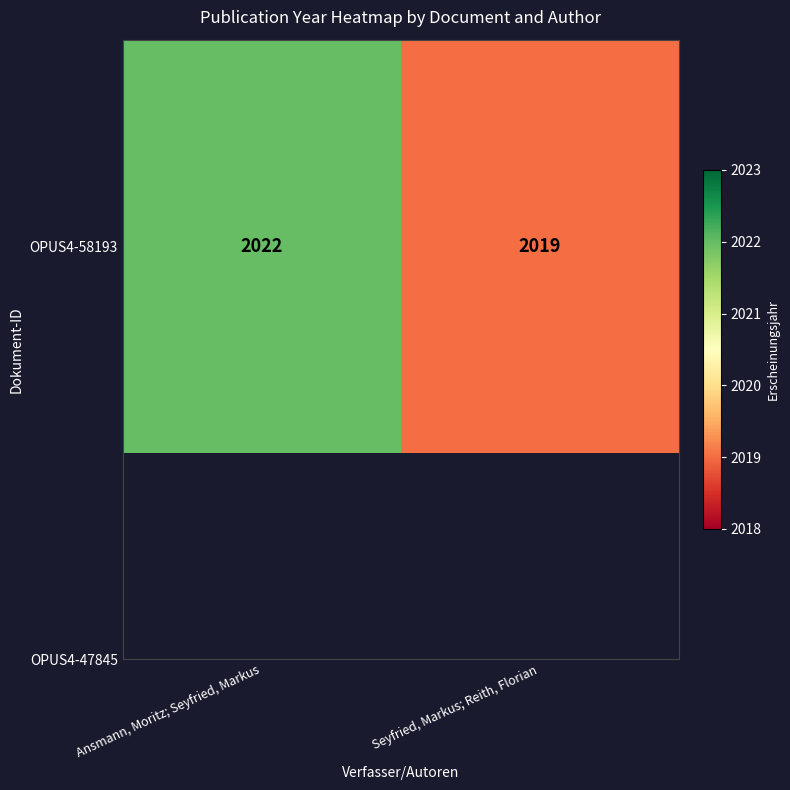

What is the change in value from Ansmann, Moritz; Seyfried, Markus to Seyfried, Markus; Reith, Florian?

-3